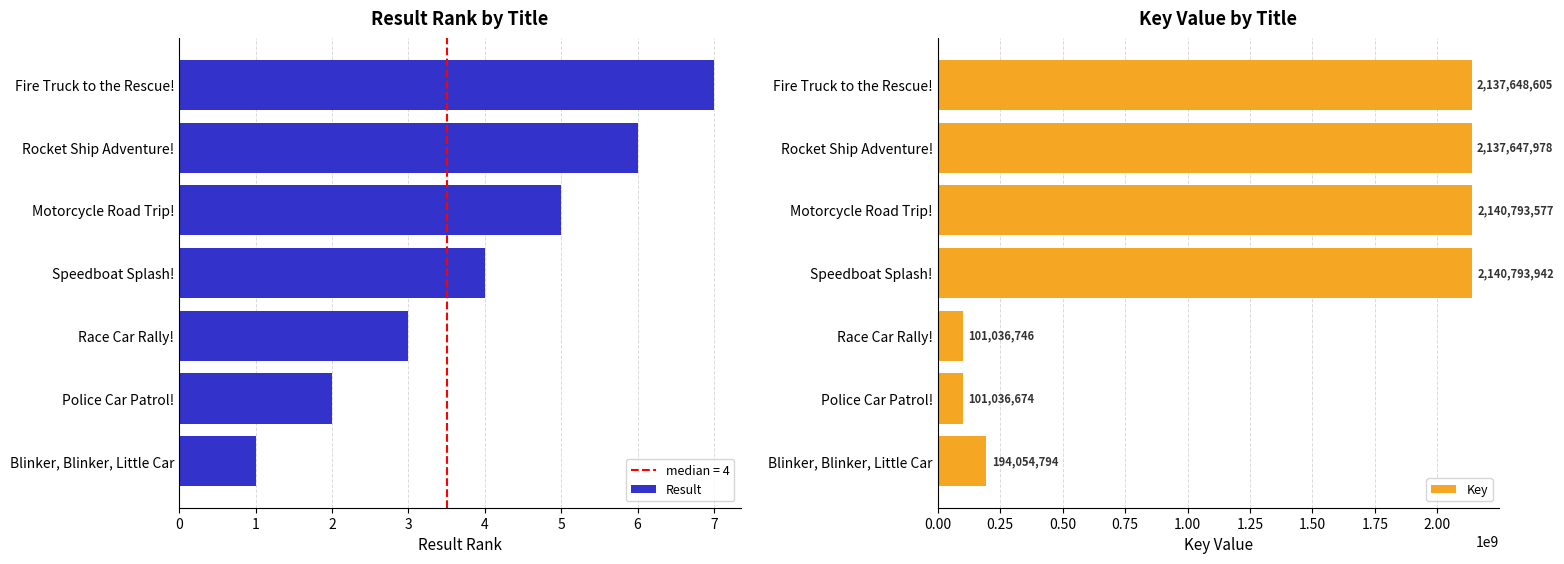

How many bars are there in each group?

2